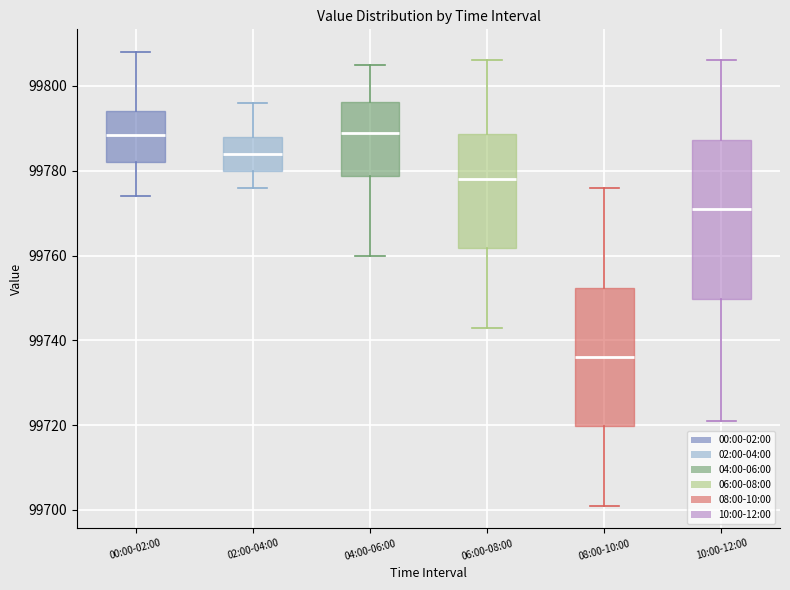

Reading left to right, read every box against the y-axis: the position of its median line, the range the box covers, and the ends of its whiskers. The values are not printed on the chart, so give them approximately, as read against the axis.

00:00-02:00: median 99788, box 99782 to 99794, whiskers 99774 to 99808
02:00-04:00: median 99784, box 99780 to 99788, whiskers 99776 to 99796
04:00-06:00: median 99790, box 99778 to 99796, whiskers 99760 to 99806
06:00-08:00: median 99778, box 99762 to 99788, whiskers 99744 to 99806
08:00-10:00: median 99736, box 99720 to 99752, whiskers 99702 to 99776
10:00-12:00: median 99772, box 99750 to 99788, whiskers 99722 to 99806